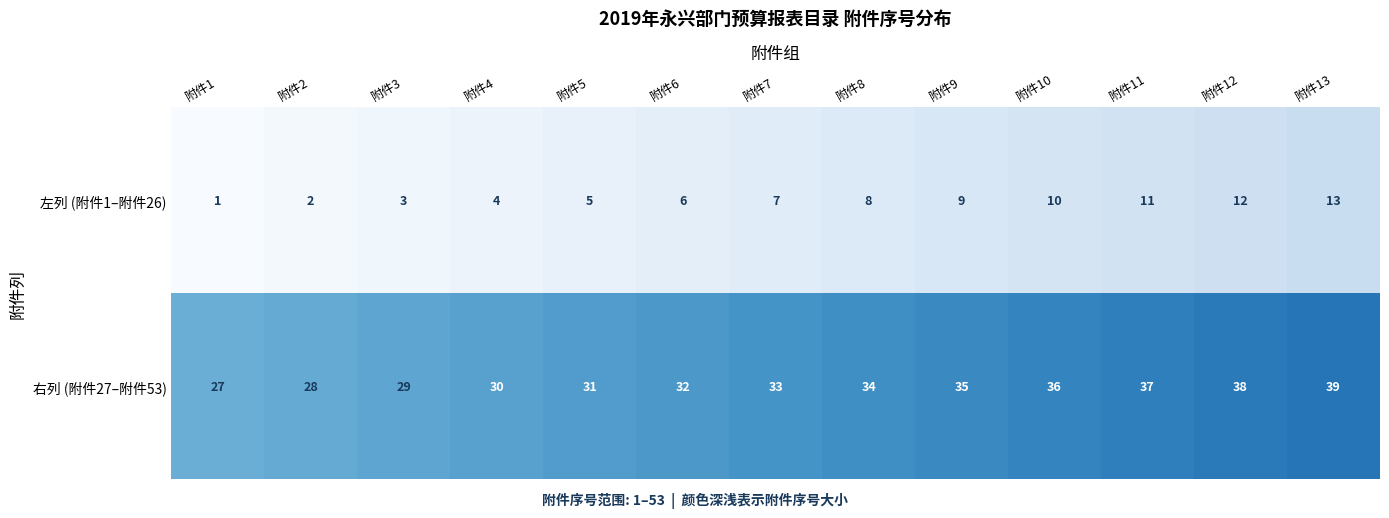

What is the total value across all series at 附件12?

50